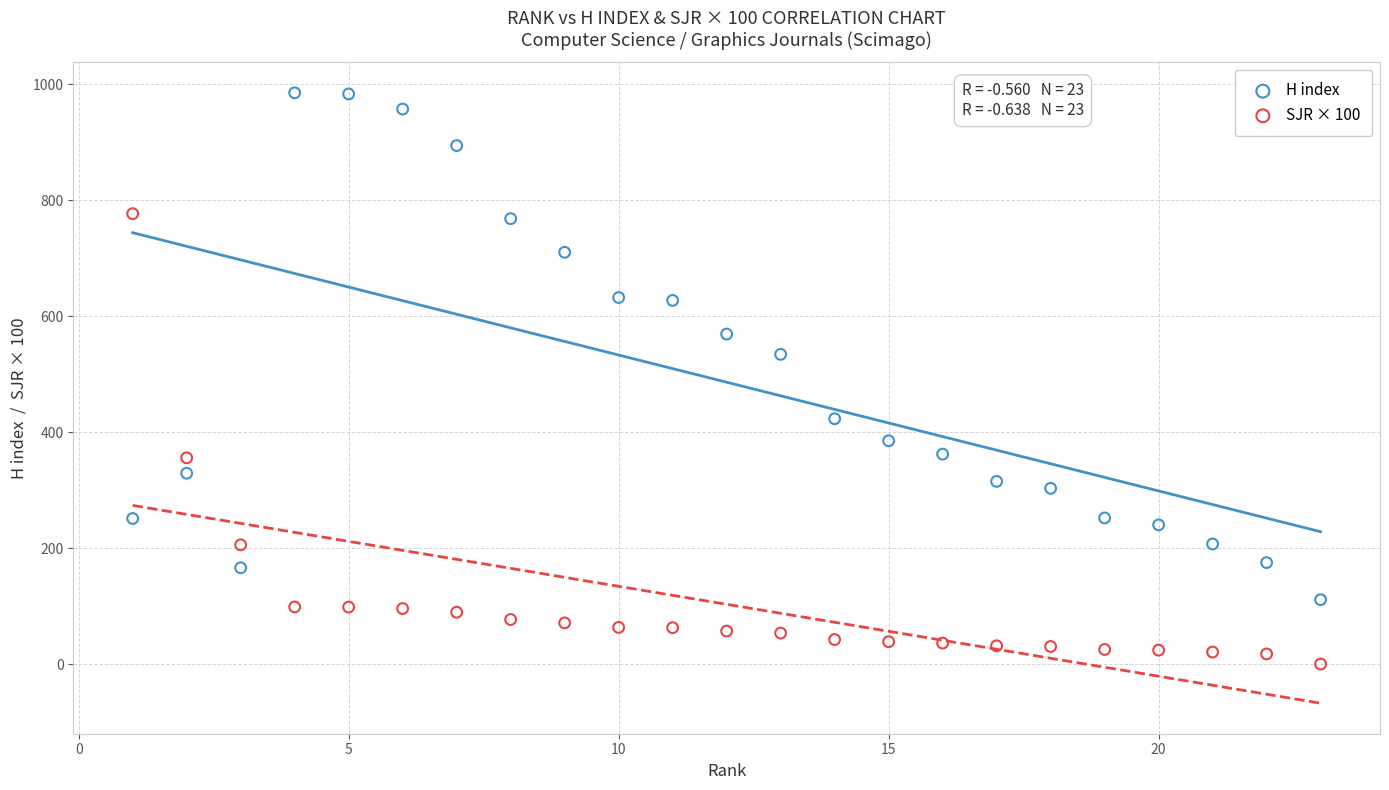

Which series contains the highest Y value?

H index